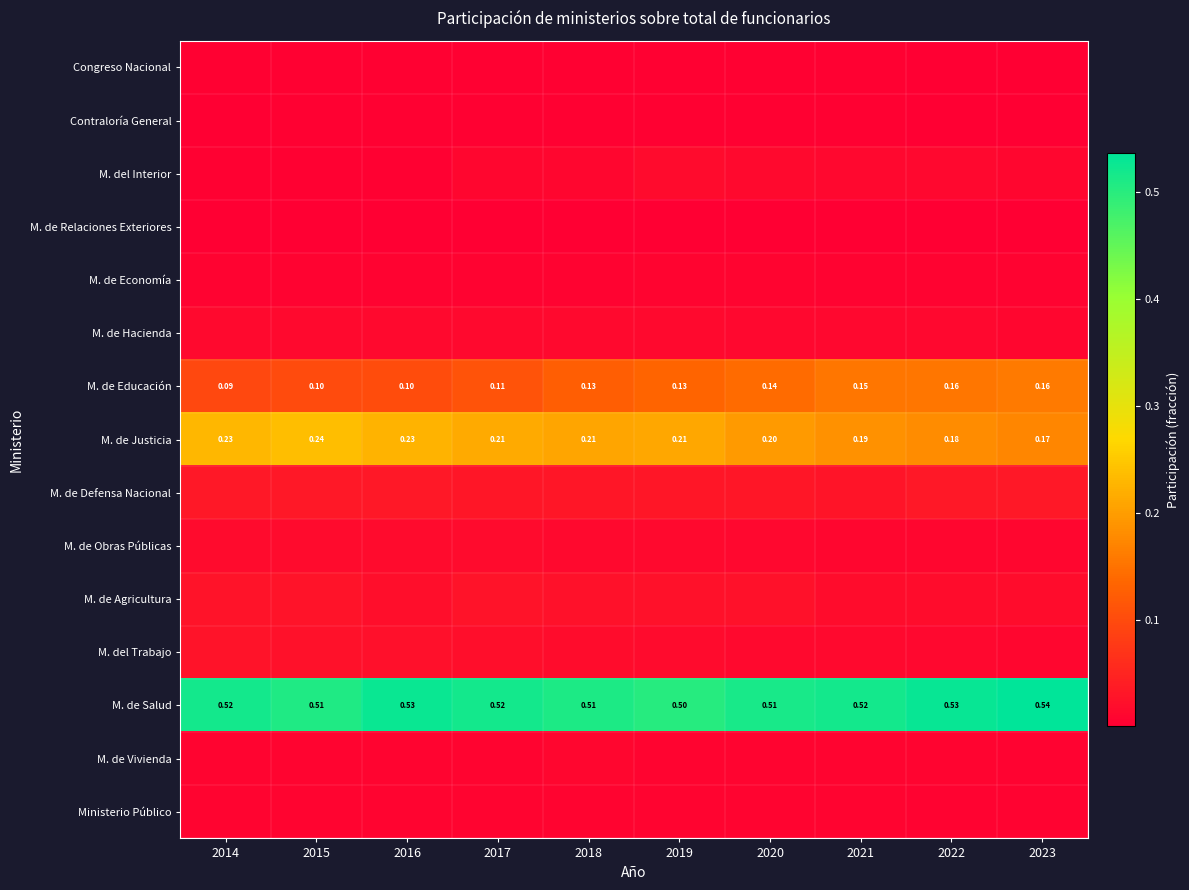

The value of M. de Obras Públicas at 2023 is 0.0. True or false?

False